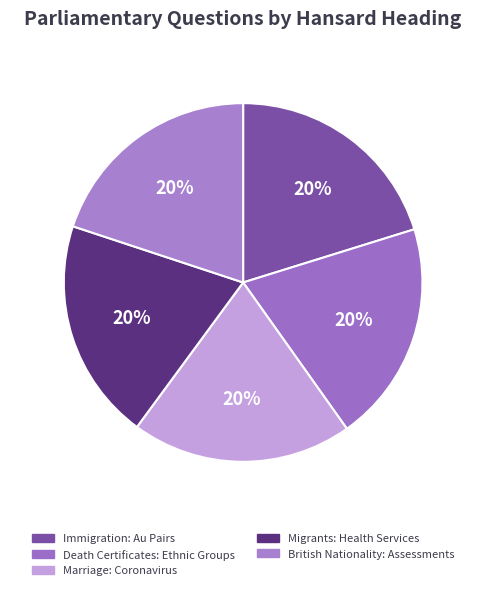

To the nearest percent, what is the average slice percentage?

20%